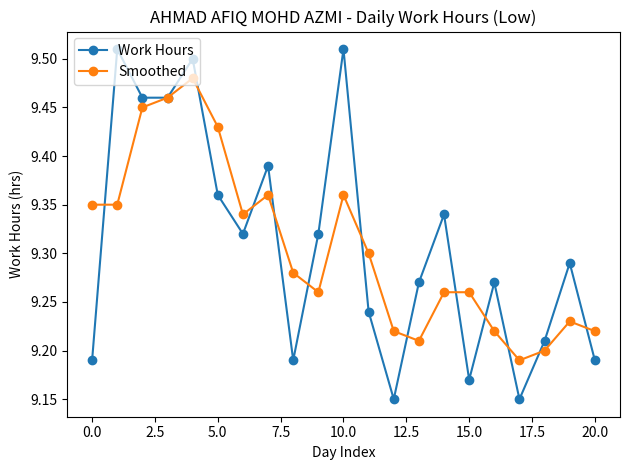

How many Smoothed values are between 9 and 10?

21